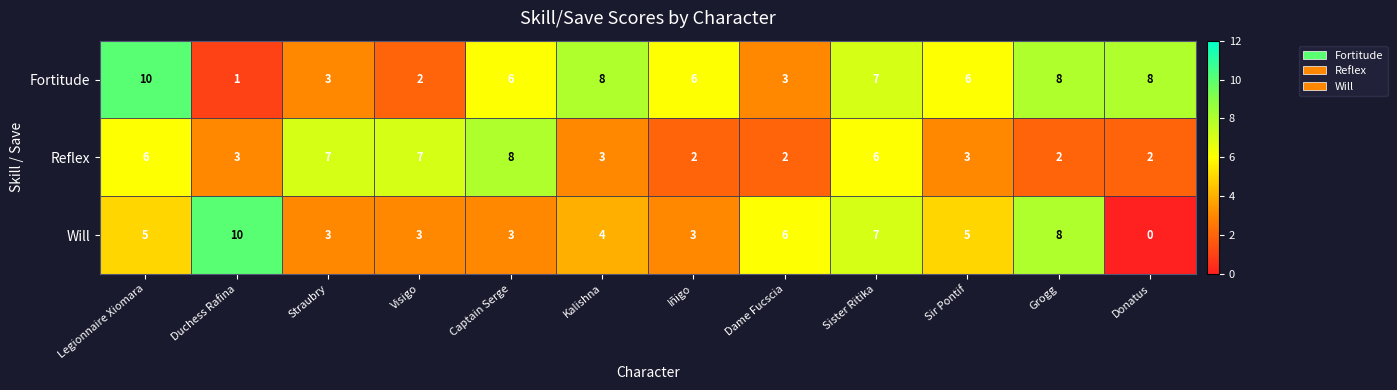

Which category has the highest value in the Will series?

Duchess Rafina